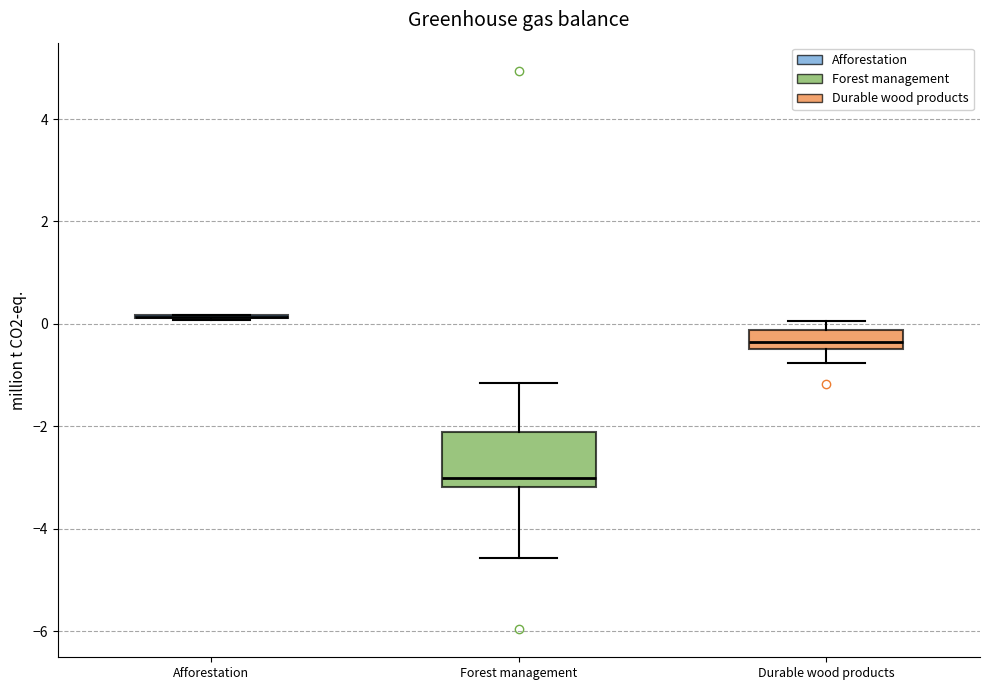

Where does the median line of the box for Forest management sit on the y-axis? The values are not printed on the chart, so give them approximately, as read against the axis.

-3.0